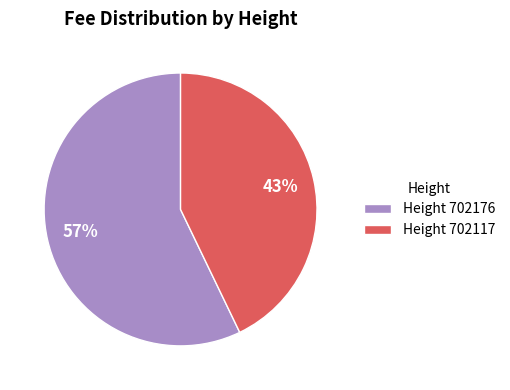

Do Height 702176 and Height 702117 together represent more than half of the pie?

Yes